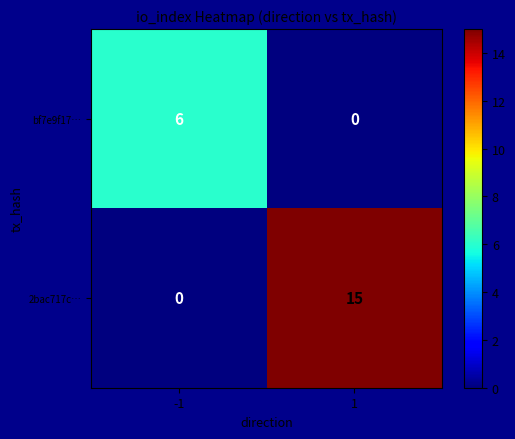

Reading left to right, extract all data points from this chart.

bf7e9f17…: 6	0
2bac717c…: 0	15